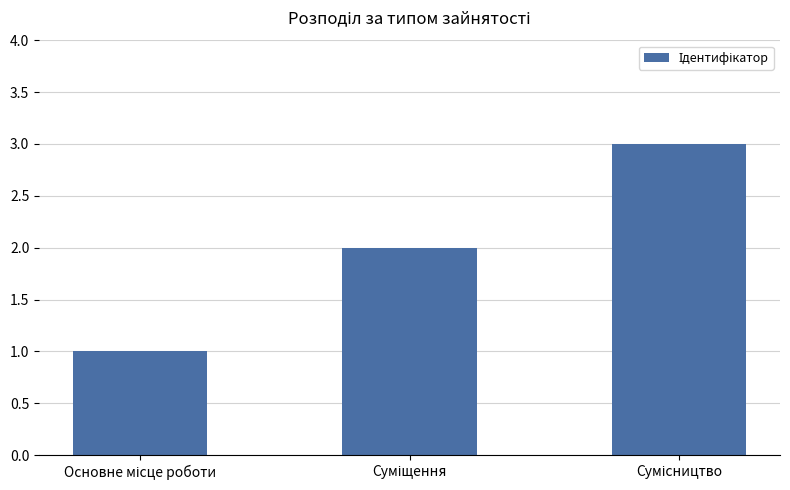

How many values are between 1 and 3?

3